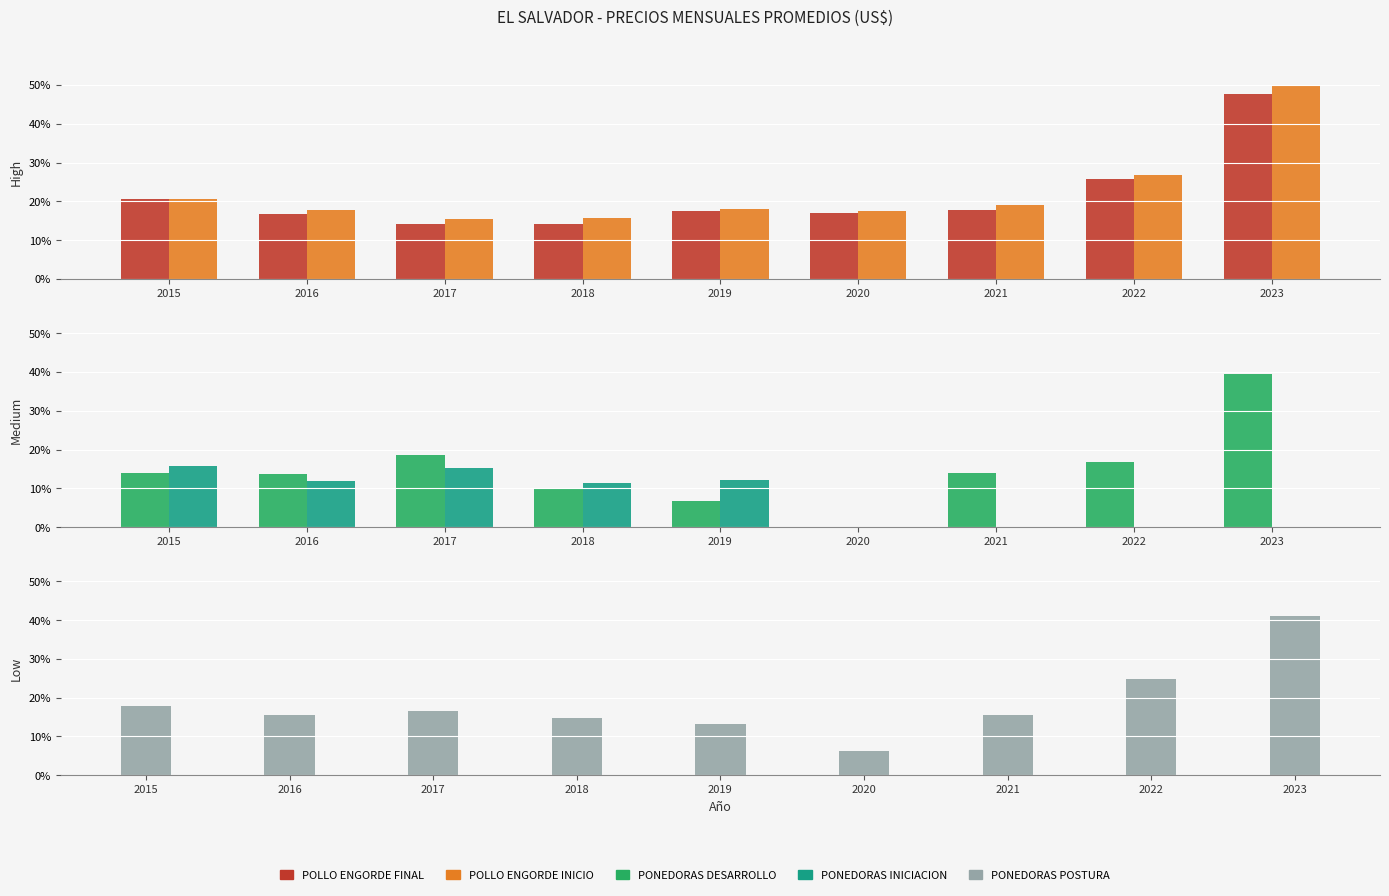

True or false: PONEDORAS POSTURA has a value of 24.7 at 2018.

False